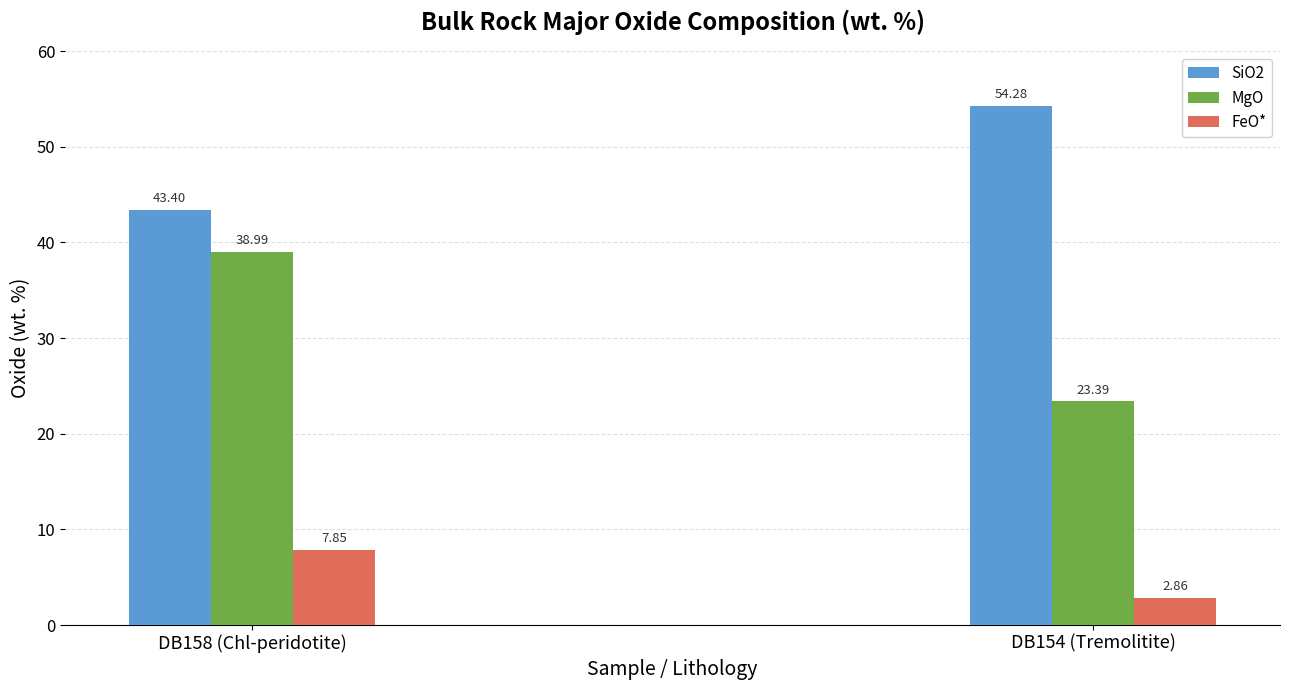

What position from the left is DB158 (Chl-peridotite)?

1